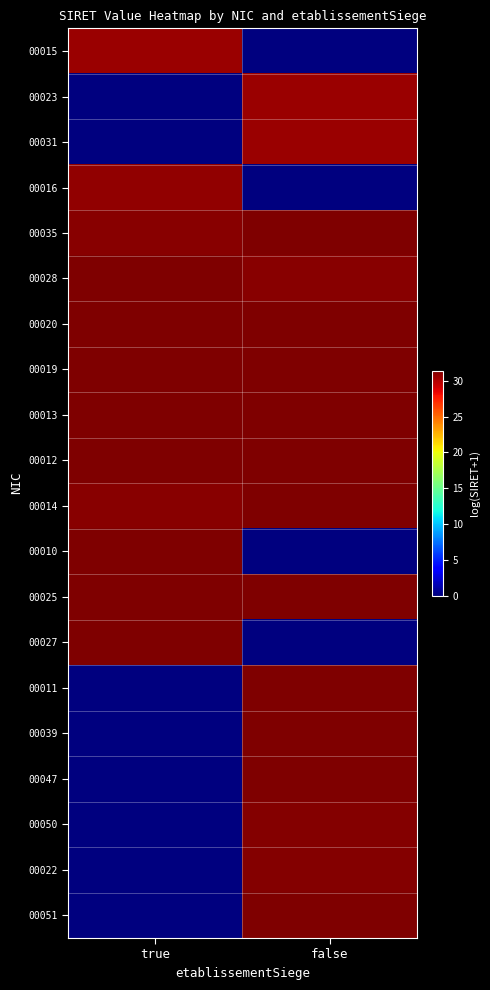

At which category is the sum across all series the highest?

false